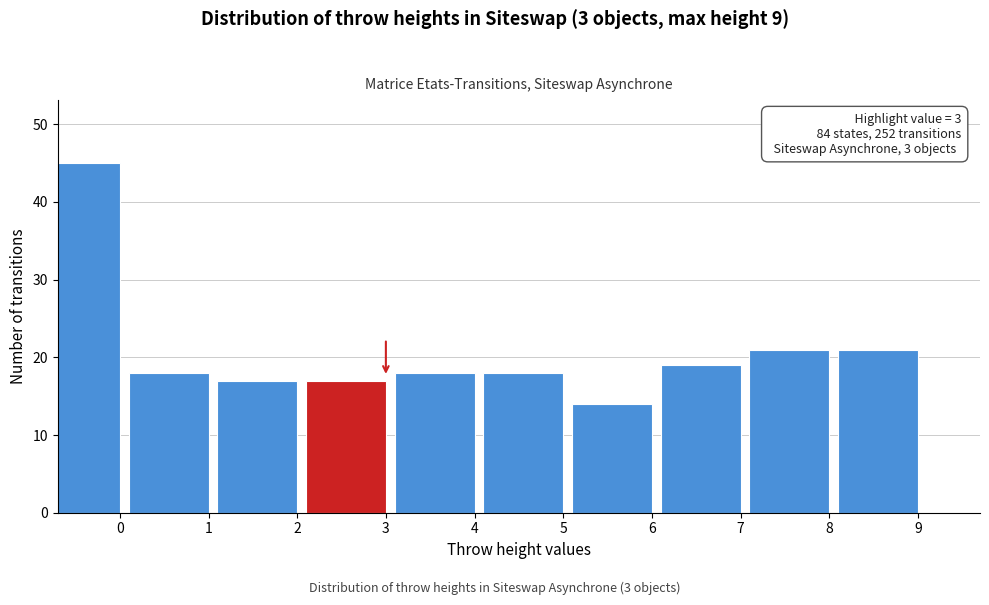

Reading left to right, extract all data points from this chart.

45	18	17	17	18	18	14	19	21	21